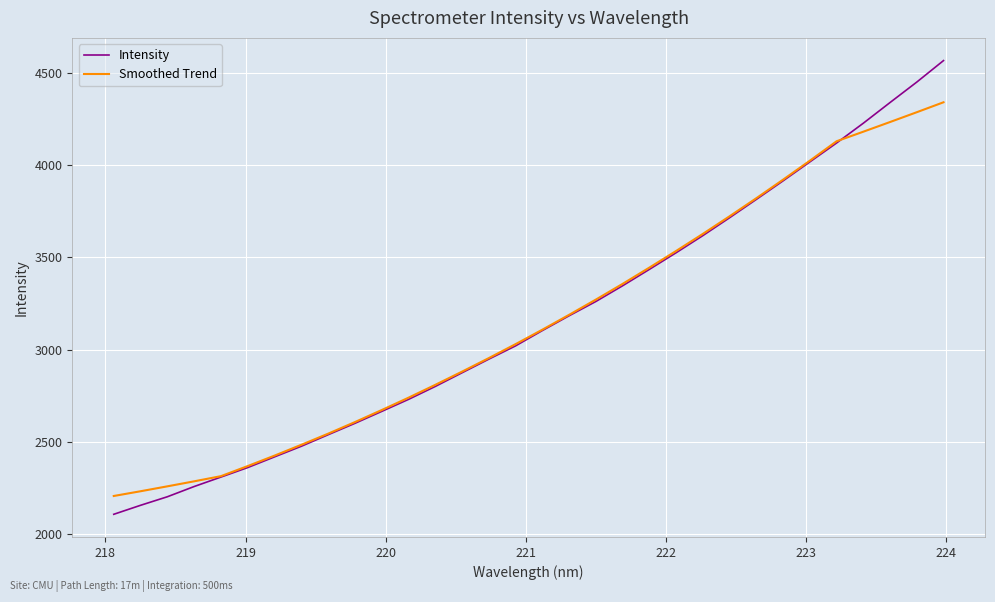

Which series has the widest spread of values?

Intensity